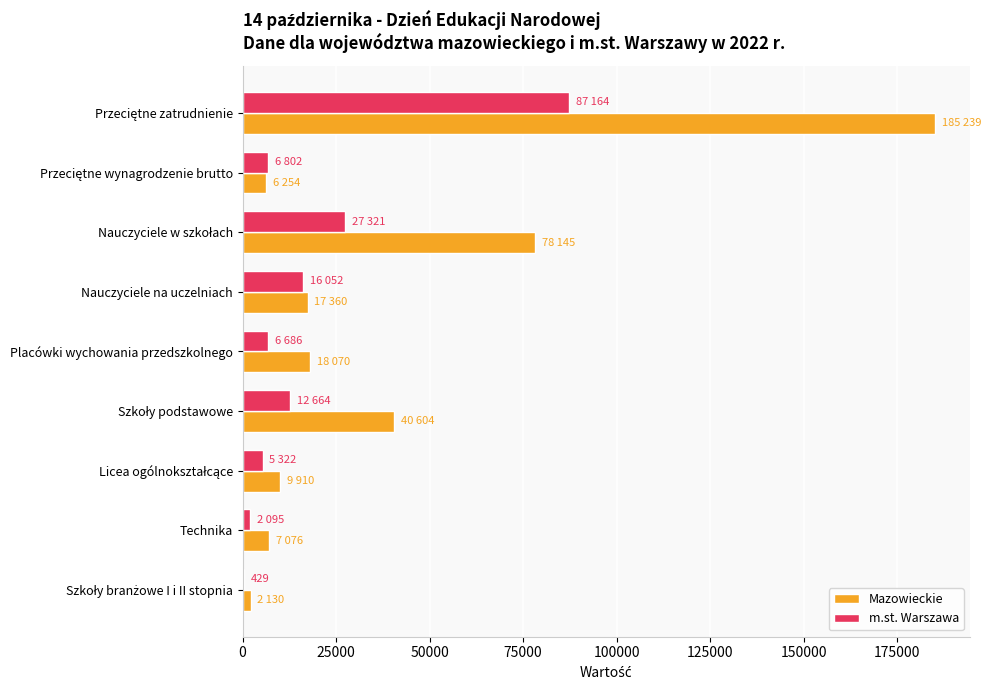

What is the maximum value shown in the chart?

185239